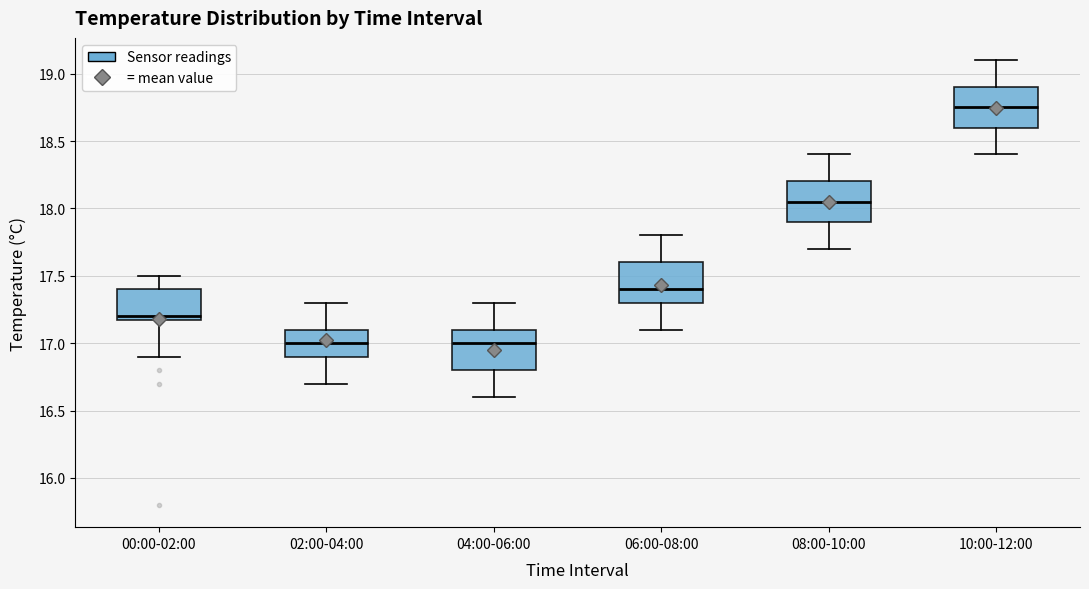

Reading left to right, transcribe this box plot: for each box, give where its median line is, the range the box spans, and where its two whiskers end, as read against the y-axis. The values are not printed on the chart, so give them approximately, as read against the axis.

00:00-02:00: median 17.20 (just above the box's lower edge), box 17.20 to 17.40, whiskers 16.90 to 17.50
02:00-04:00: median 17.00, box 16.90 to 17.10, whiskers 16.70 to 17.30
04:00-06:00: median 17.00, box 16.80 to 17.10, whiskers 16.60 to 17.30
06:00-08:00: median 17.40, box 17.30 to 17.60, whiskers 17.10 to 17.80
08:00-10:00: median 18.05, box 17.90 to 18.20, whiskers 17.70 to 18.40
10:00-12:00: median 18.75, box 18.60 to 18.90, whiskers 18.40 to 19.10